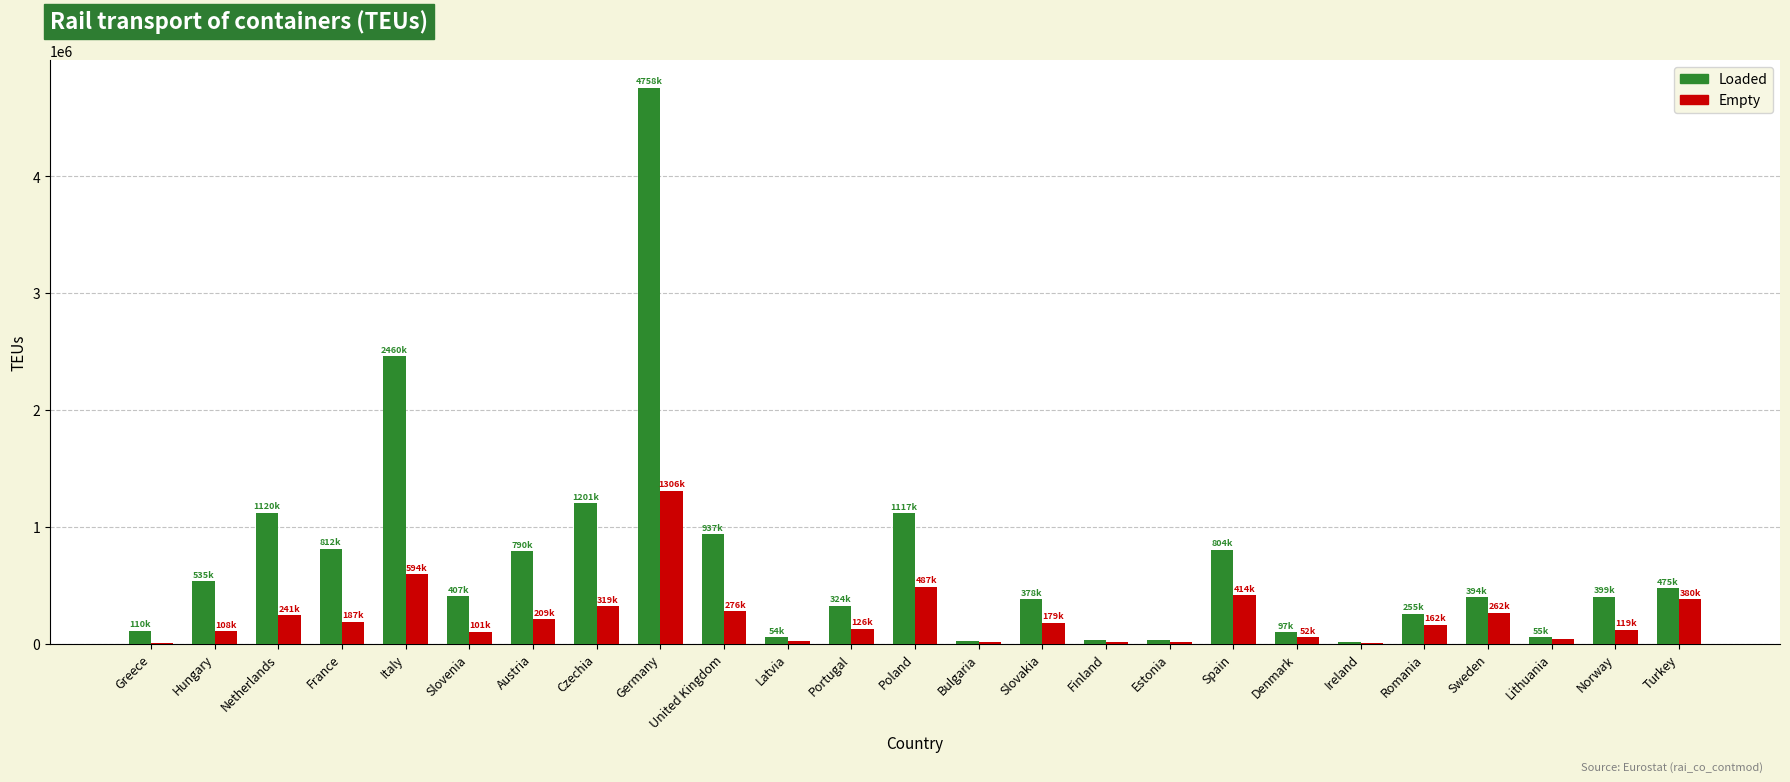

How many data points does each series have?

25